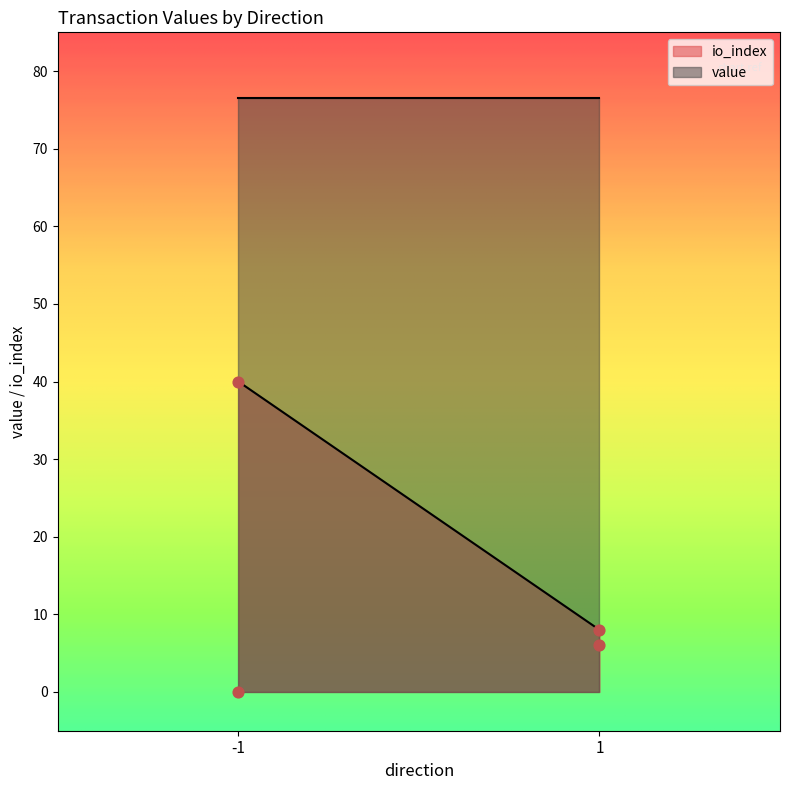

What are all the series names shown in the legend?

io_index, value